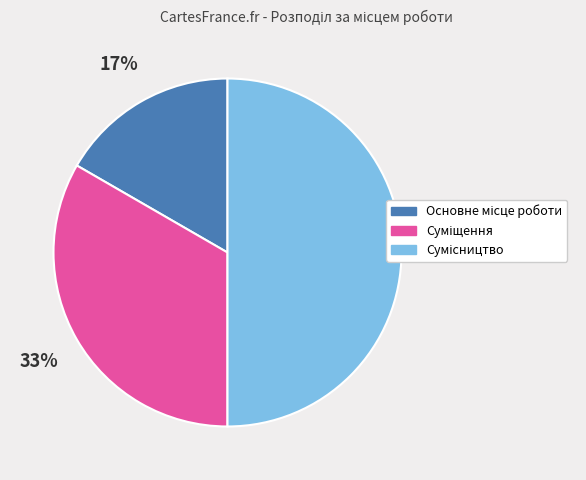

To the nearest percent, what is the average slice percentage?

33%